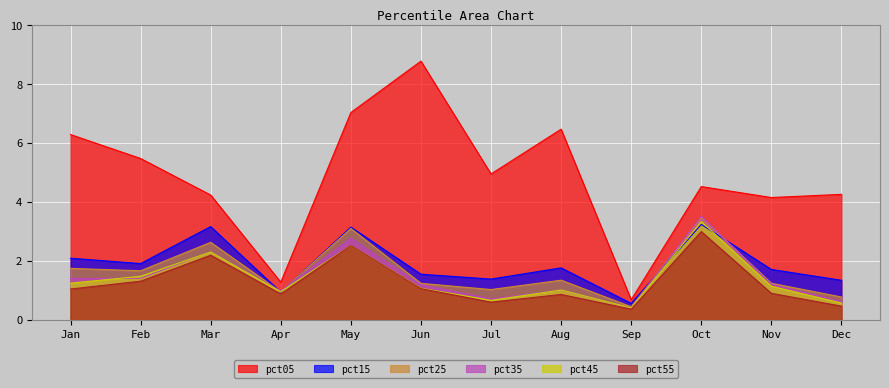

Reading right to left, transcribe all the data shown in this chart.

pct05: Dec=4.3	Nov=4.2	Oct=4.5	Sep=0.7	Aug=6.5	Jul=5.0	Jun=8.8	May=7.0	Apr=1.3	Mar=4.2	Feb=5.5	Jan=6.3
pct15: Dec=1.3	Nov=1.7	Oct=3.2	Sep=0.6	Aug=1.8	Jul=1.4	Jun=1.6	May=3.1	Apr=0.9	Mar=3.2	Feb=1.9	Jan=2.1
pct25: Dec=0.8	Nov=1.2	Oct=3.5	Sep=0.5	Aug=1.3	Jul=1.0	Jun=1.2	May=3.1	Apr=1.0	Mar=2.6	Feb=1.7	Jan=1.8
pct35: Dec=0.6	Nov=1.2	Oct=3.5	Sep=0.4	Aug=1.0	Jul=0.7	Jun=1.2	May=2.8	Apr=1.0	Mar=2.3	Feb=1.4	Jan=1.4
pct45: Dec=0.6	Nov=1.1	Oct=3.3	Sep=0.4	Aug=1.0	Jul=0.7	Jun=1.1	May=2.5	Apr=1.0	Mar=2.3	Feb=1.5	Jan=1.2
pct55: Dec=0.5	Nov=0.9	Oct=3.0	Sep=0.4	Aug=0.9	Jul=0.6	Jun=1.1	May=2.5	Apr=0.9	Mar=2.2	Feb=1.3	Jan=1.0